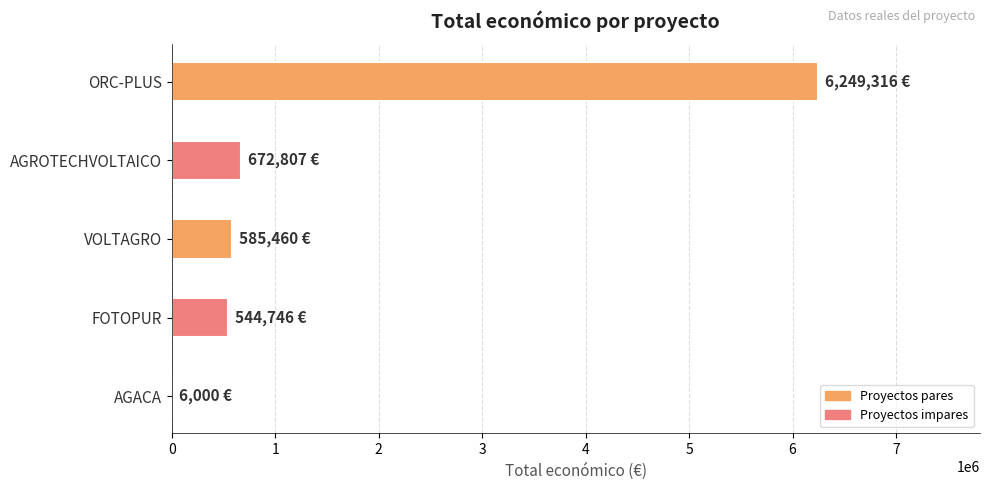

What is the sum of all values?

8058329